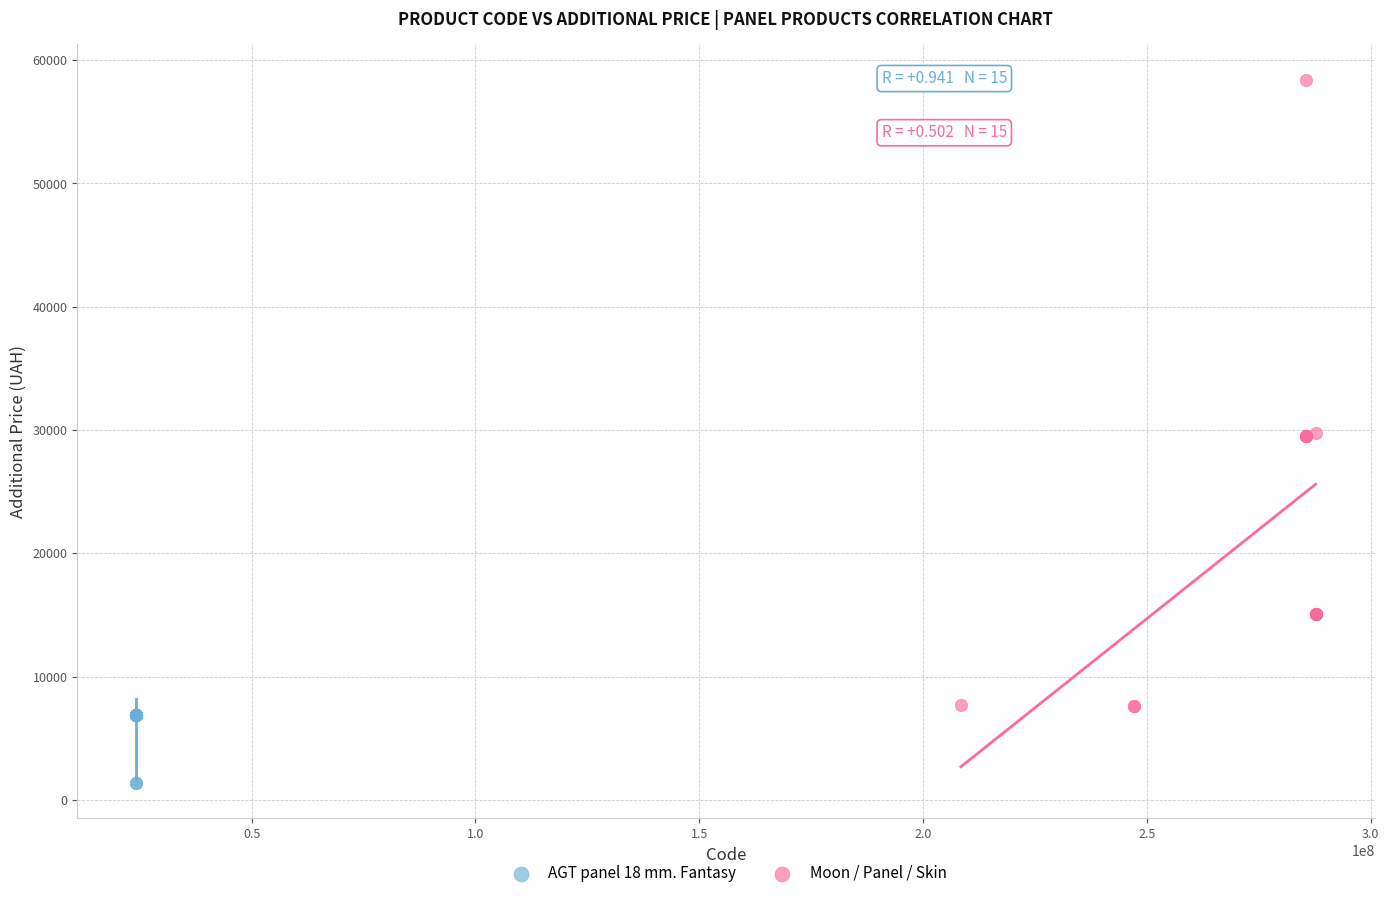

Which series contains the highest Y value?

Moon / Panel / Skin